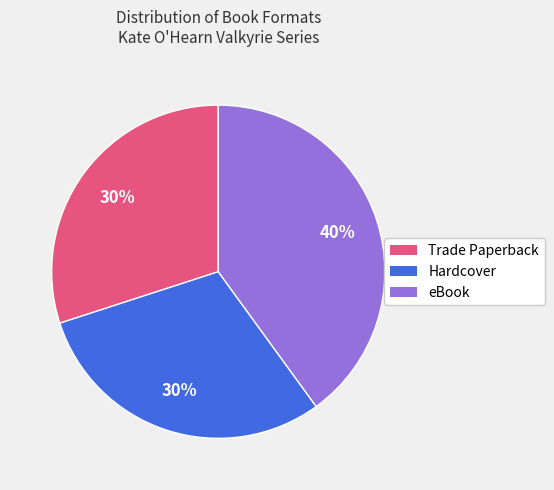

Count the number of slices in the pie.

3